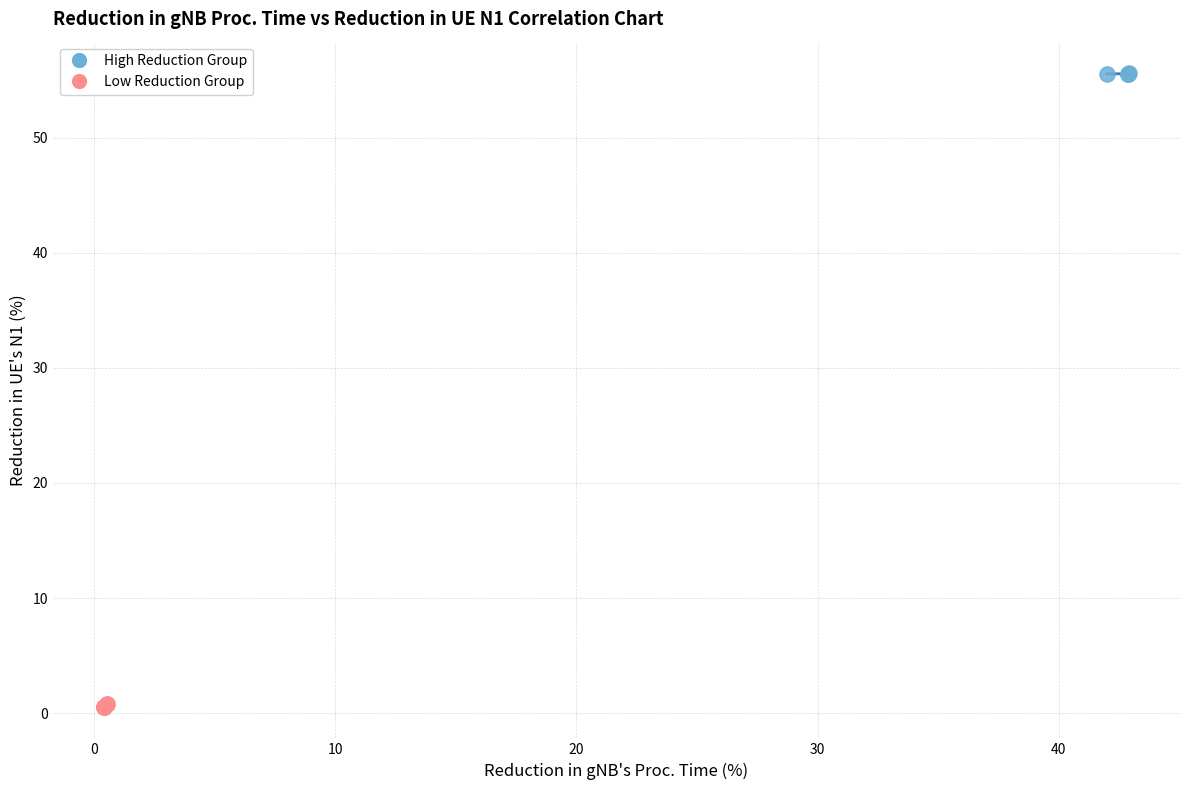

Which series reaches the minimum Y coordinate?

Low Reduction Group